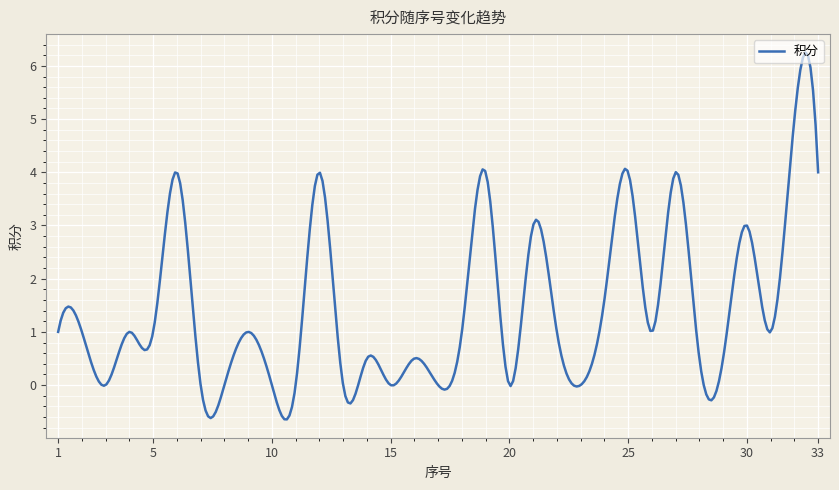

What is the minimum value shown in the chart?

-0.6